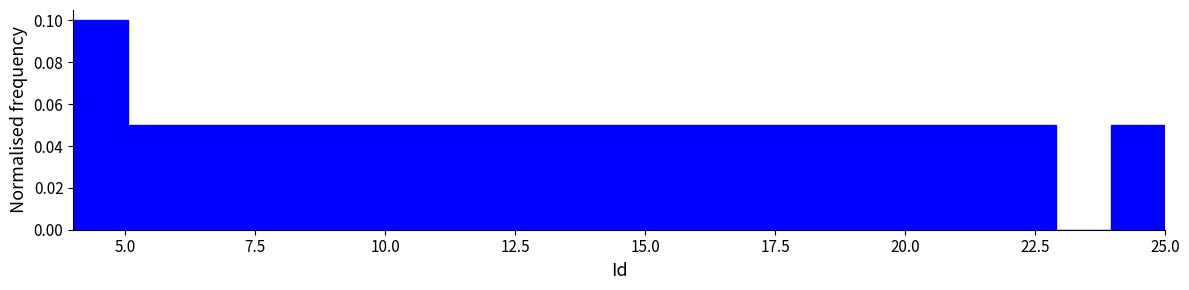

Around what value on the x-axis is the tallest bar? Give the approximate position of its centre, as read against the axis.

4.5